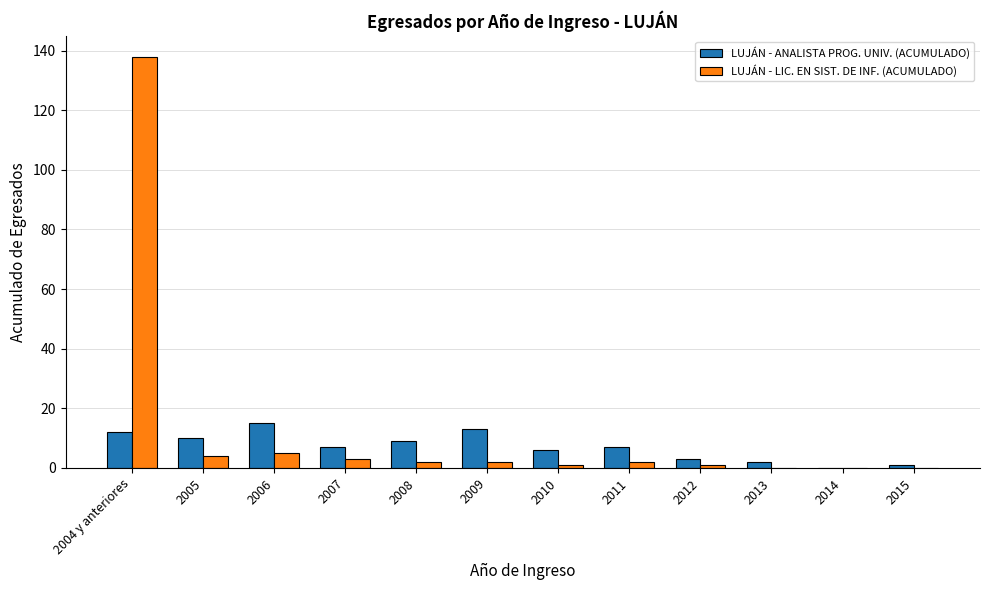

What is the highest value of the LUJÁN - LIC. EN SIST. DE INF. (ACUMULADO) series?

138